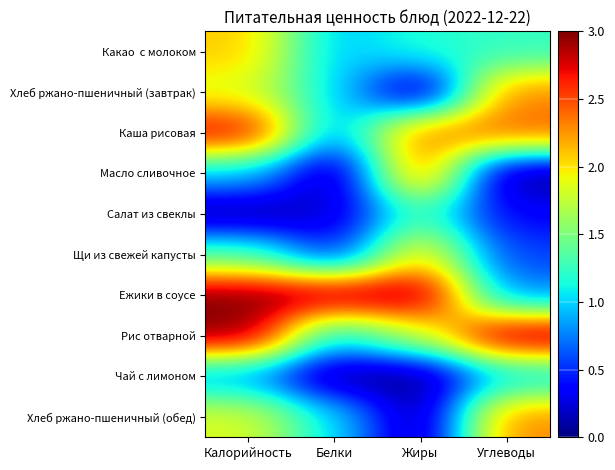

How many distinct data groups are displayed?

10